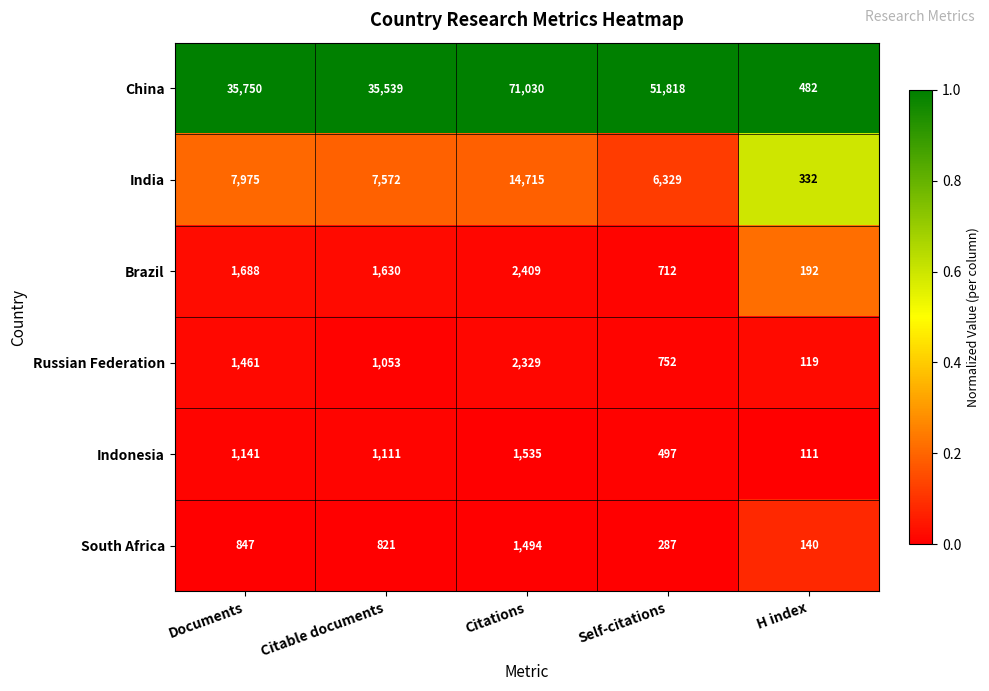

Reading right to left, list all the values displayed in this chart.

China: H index=482	Self-citations=51818	Citations=71030	Citable documents=35539	Documents=35750
India: H index=332	Self-citations=6329	Citations=14715	Citable documents=7572	Documents=7975
Brazil: H index=192	Self-citations=712	Citations=2409	Citable documents=1630	Documents=1688
Russian Federation: H index=119	Self-citations=752	Citations=2329	Citable documents=1053	Documents=1461
Indonesia: H index=111	Self-citations=497	Citations=1535	Citable documents=1111	Documents=1141
South Africa: H index=140	Self-citations=287	Citations=1494	Citable documents=821	Documents=847